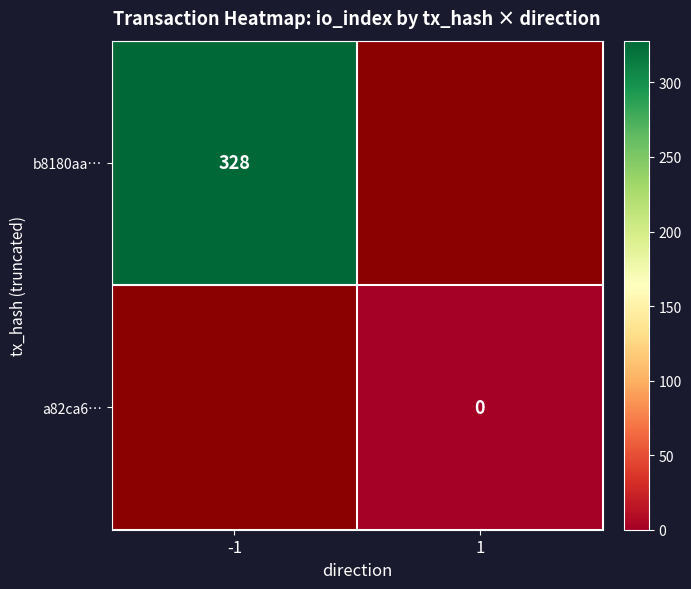

Is it true that b8180aa… equals 328 at -1?

True